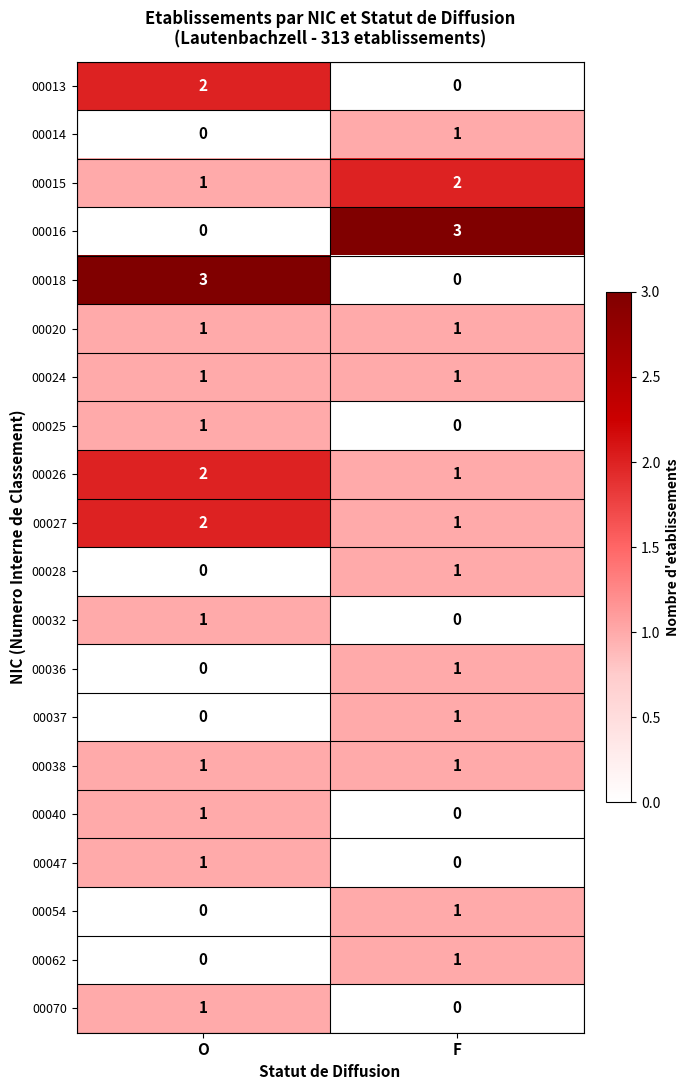

What is the difference between the highest and lowest values at O?

3